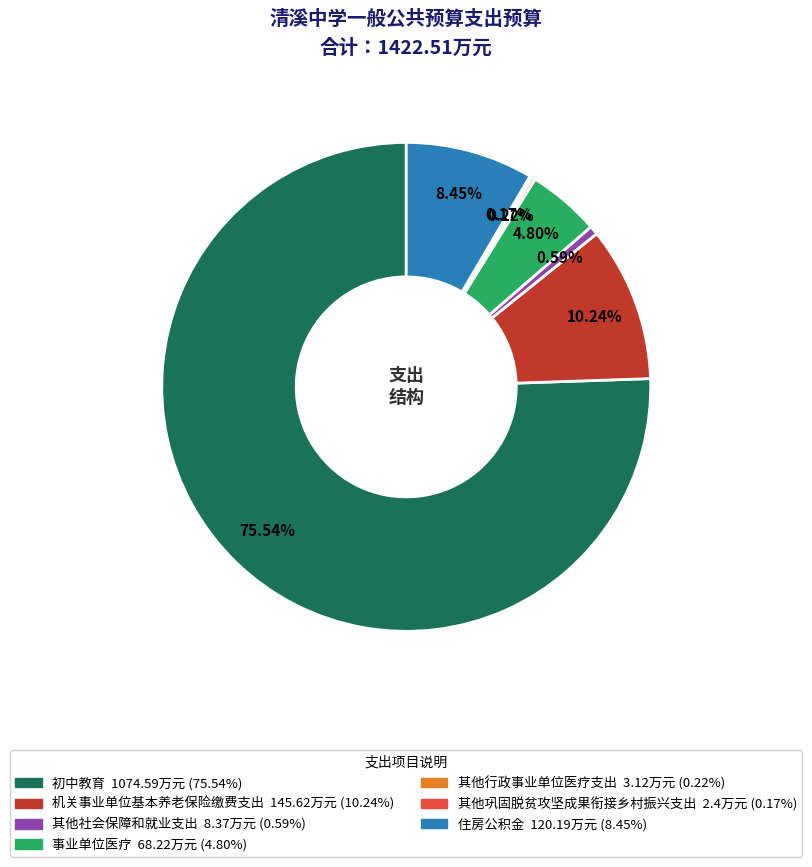

Is it true that 机关事业单位基本养老保险缴费支出 is 10% of the pie?

True